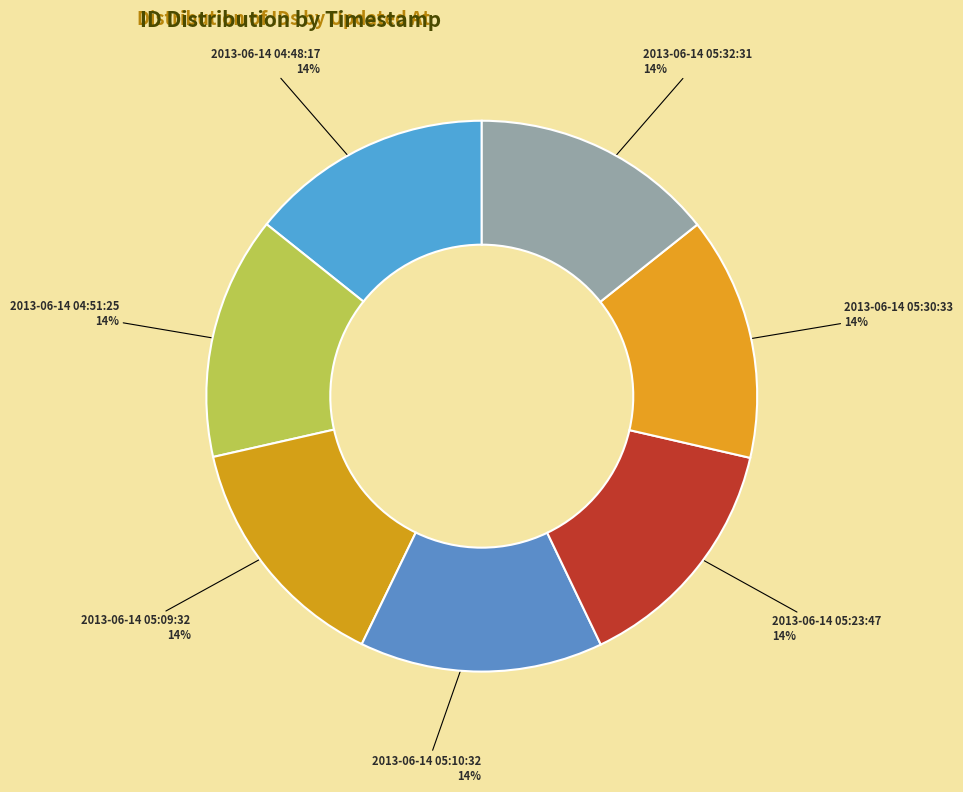

Combined, do 2013-06-14 04:48:17 and 2013-06-14 05:10:32 account for over 50%?

No